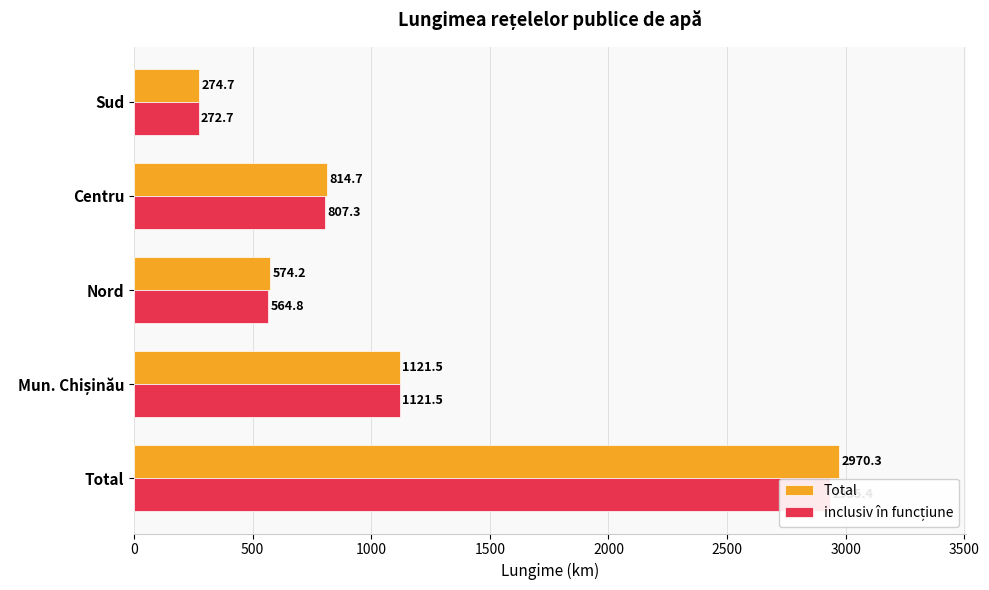

Which series has the largest total across all categories?

Total